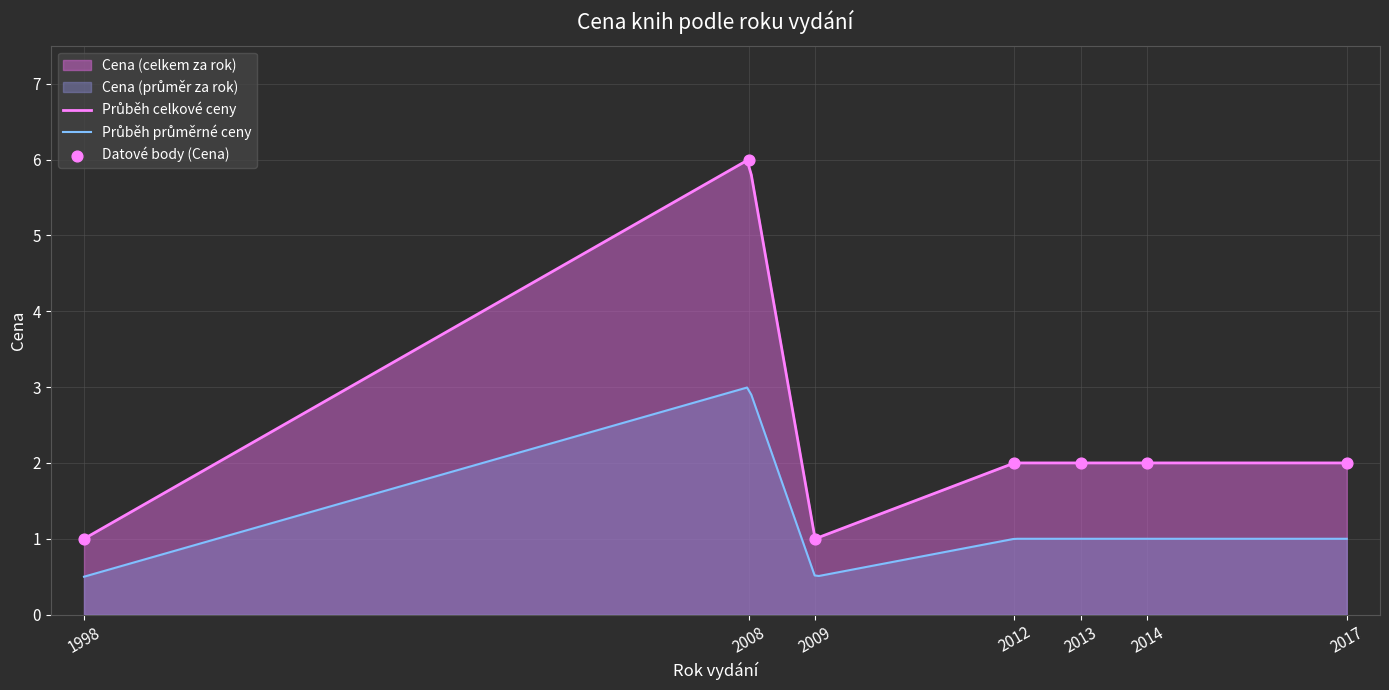

Which has a higher value, 2017 or 2008?

2008